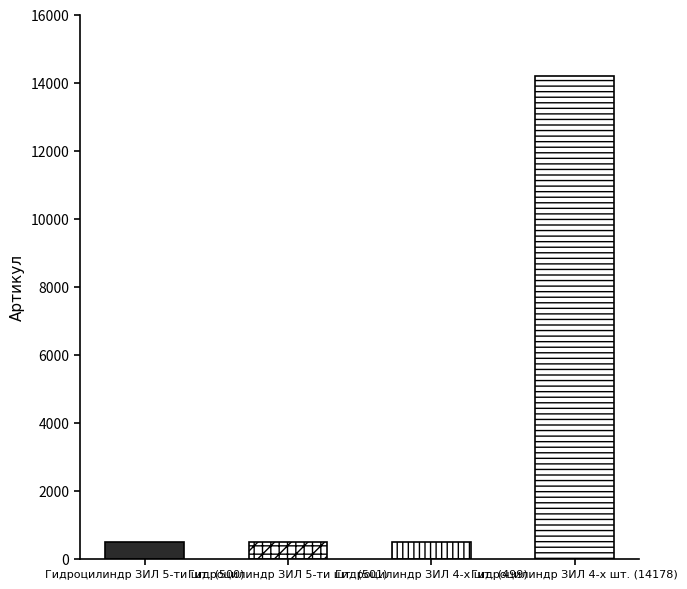

What is the value of the 4th bar from the left?

14178